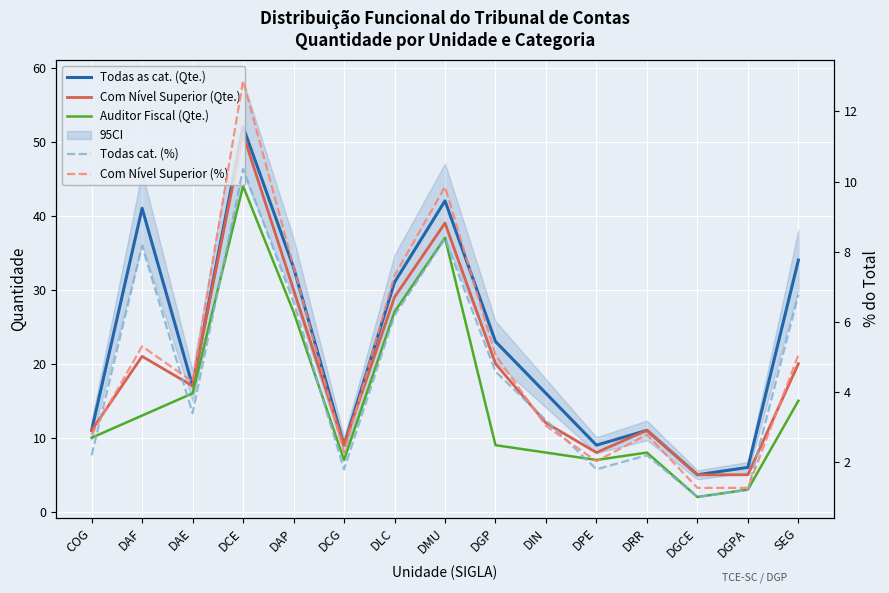

What is the difference between the maximum and minimum values in the Com Nível Superior (Qte.) series?

46.0